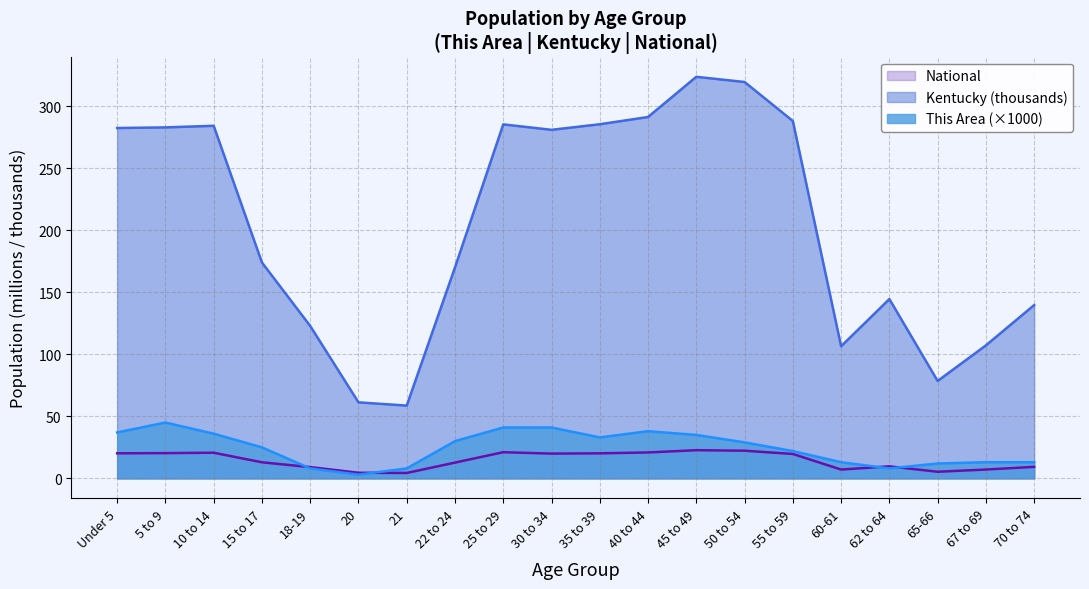

What is the average value of the National series?

14.5